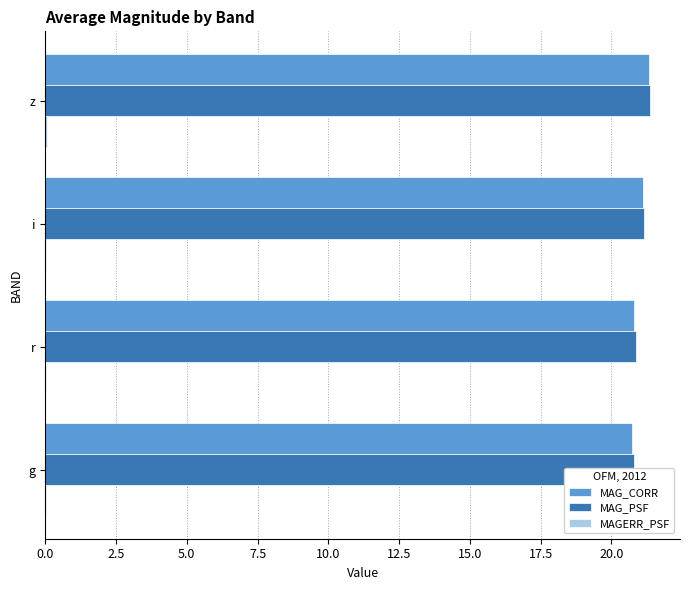

What position from the right is g?

4